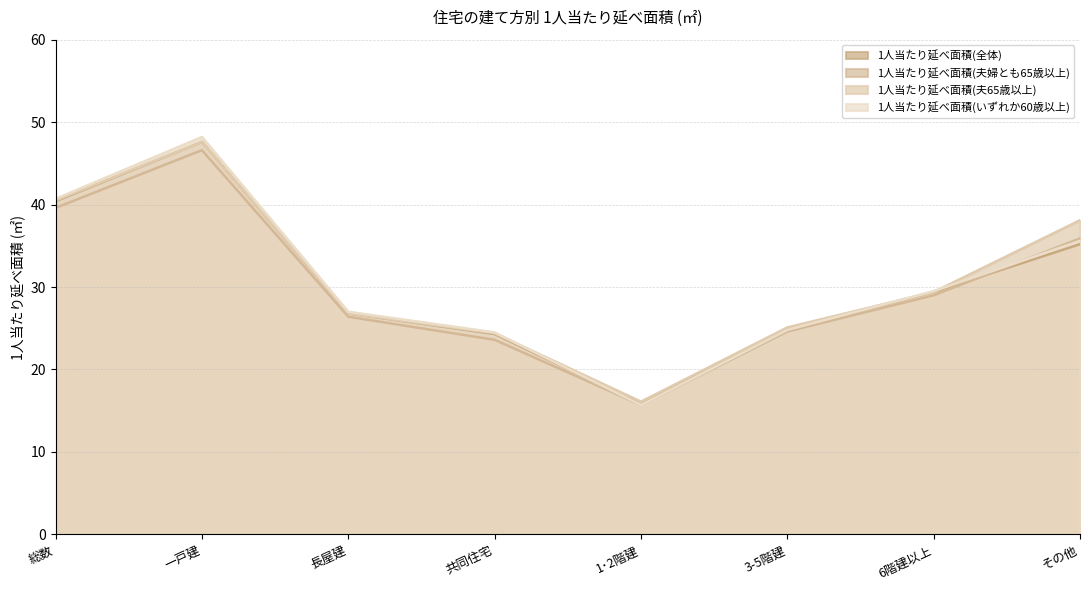

At which category does 1人当たり延べ面積(全体) reach its first local valley?

1･2階建